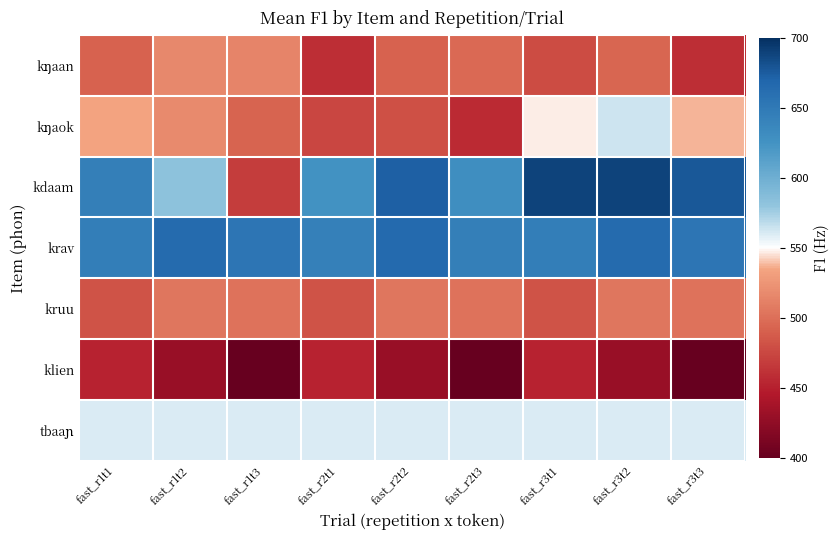

Which has a higher value, fast_r2t3 or fast_r3t3?

fast_r2t3